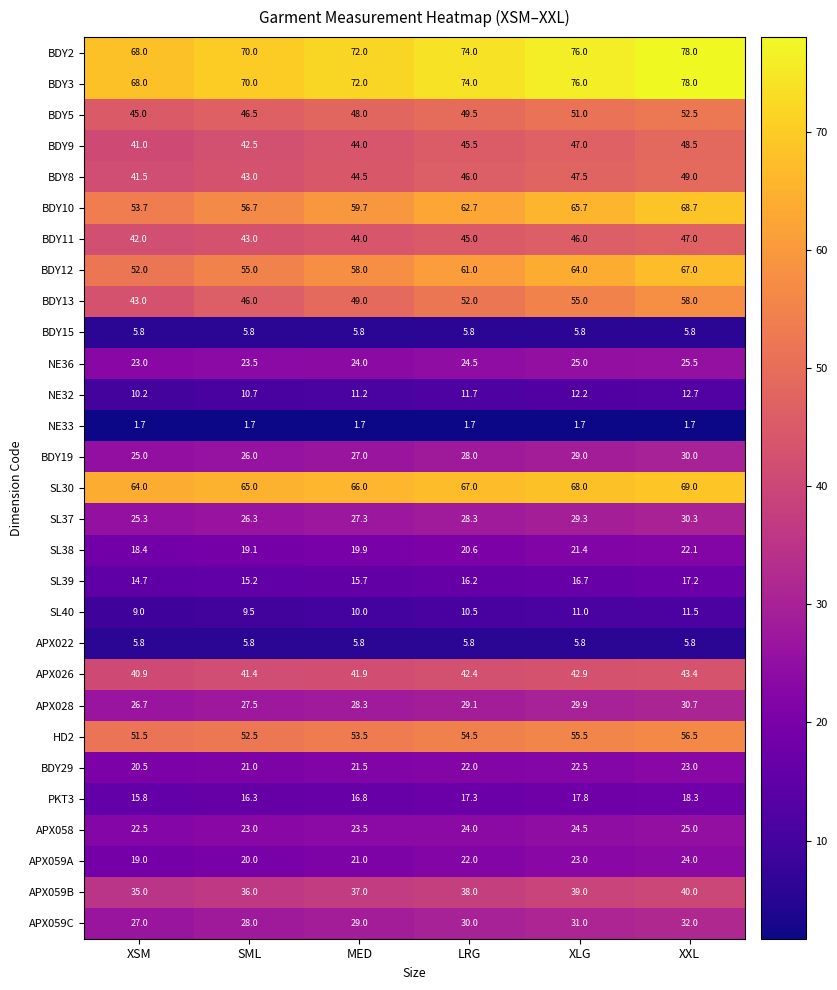

What is the total value across all series at XLG?

1040.2